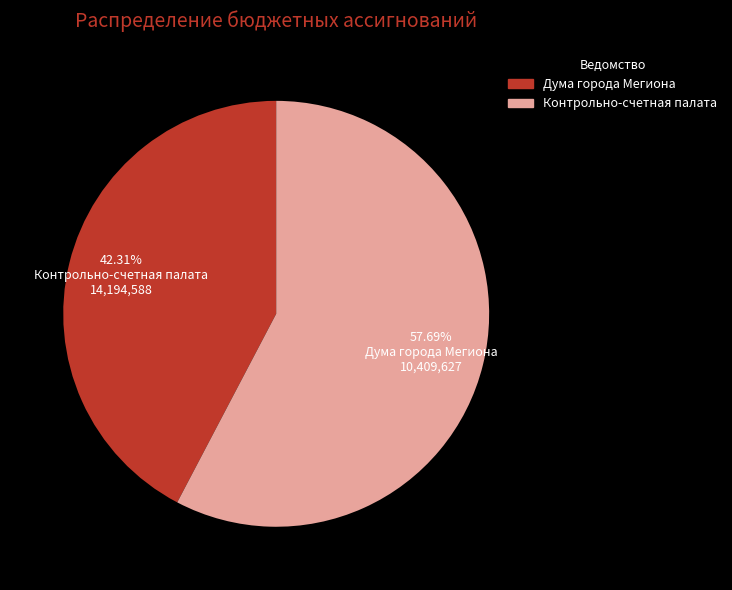

To the nearest percent, what is the combined percentage of Контрольно-счетная палата and Дума города Мегиона?

100%